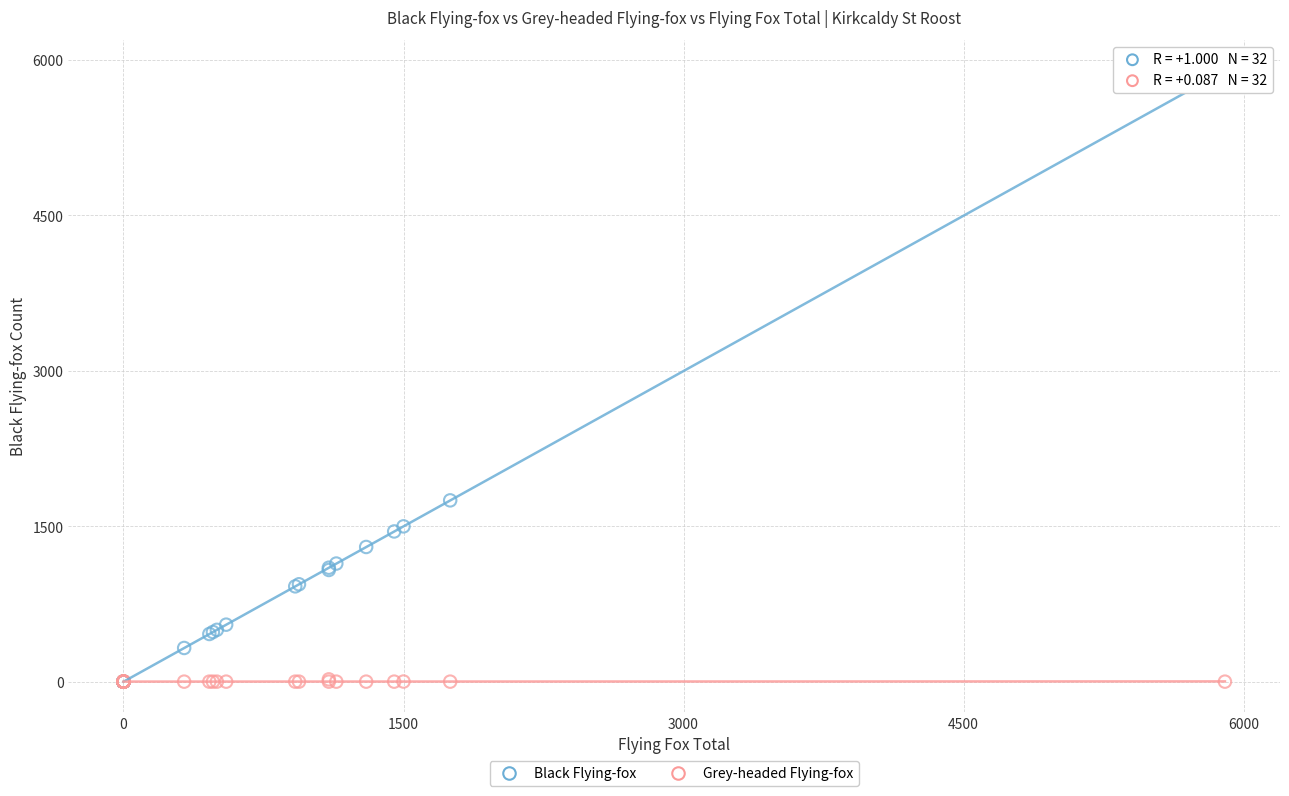

Which series contains the highest Y value?

Black Flying-fox